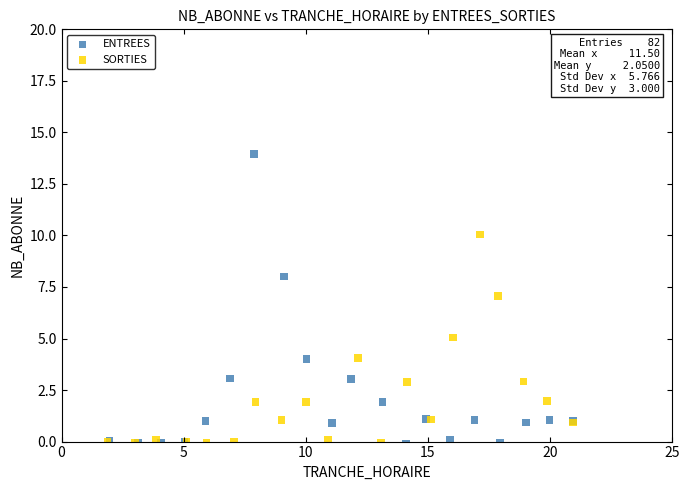

Which series reaches the maximum Y coordinate?

ENTREES